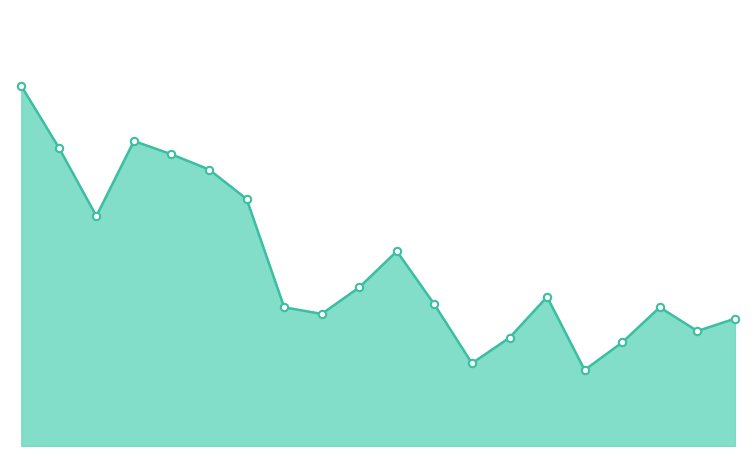

Is this an area chart (filled region under the line)?

Yes